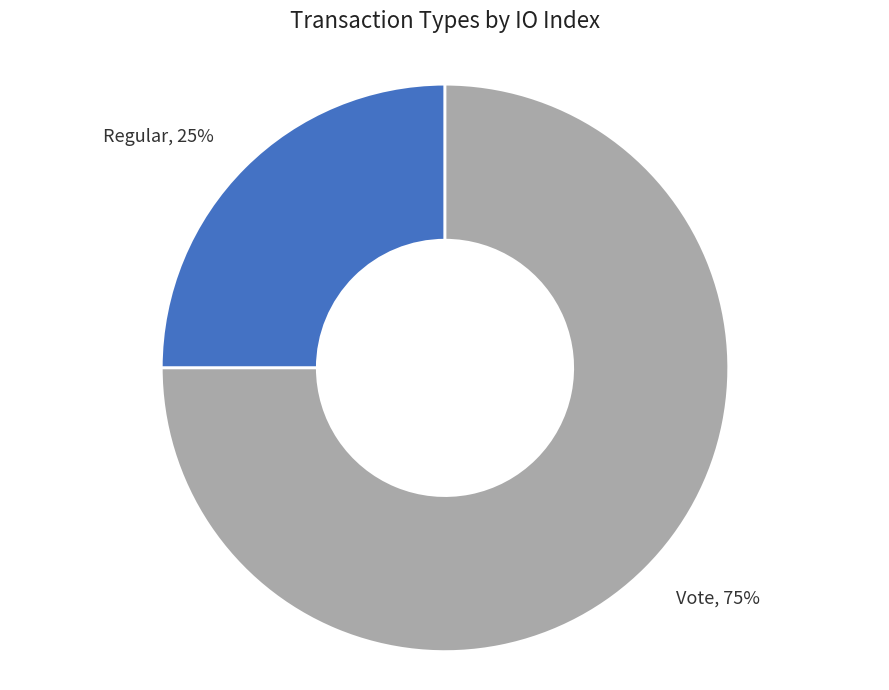

How many slices are in this pie chart?

2